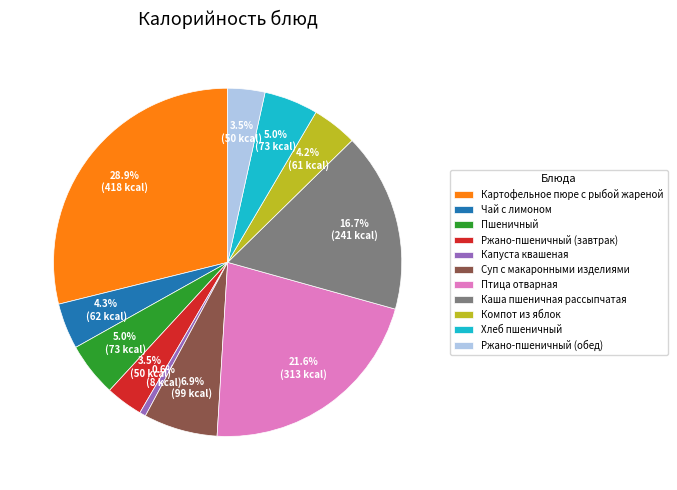

Do Каша пшеничная рассыпчатая and Ржано-пшеничный (обед) together represent more than half of the pie?

No